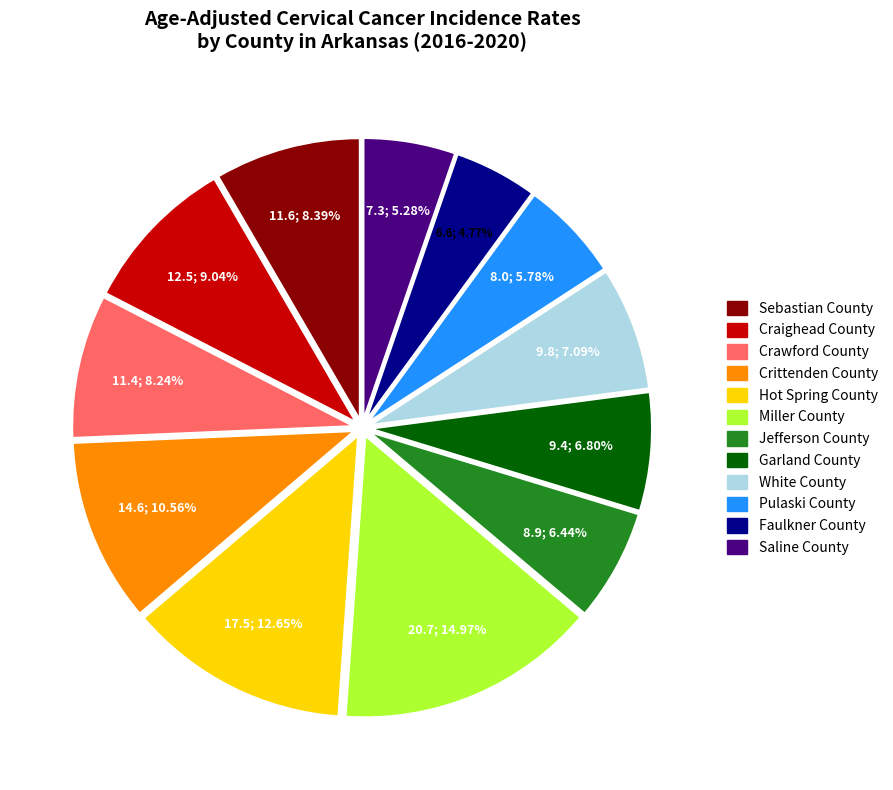

What percentage is the Crawford County slice, to the nearest percent?

8%